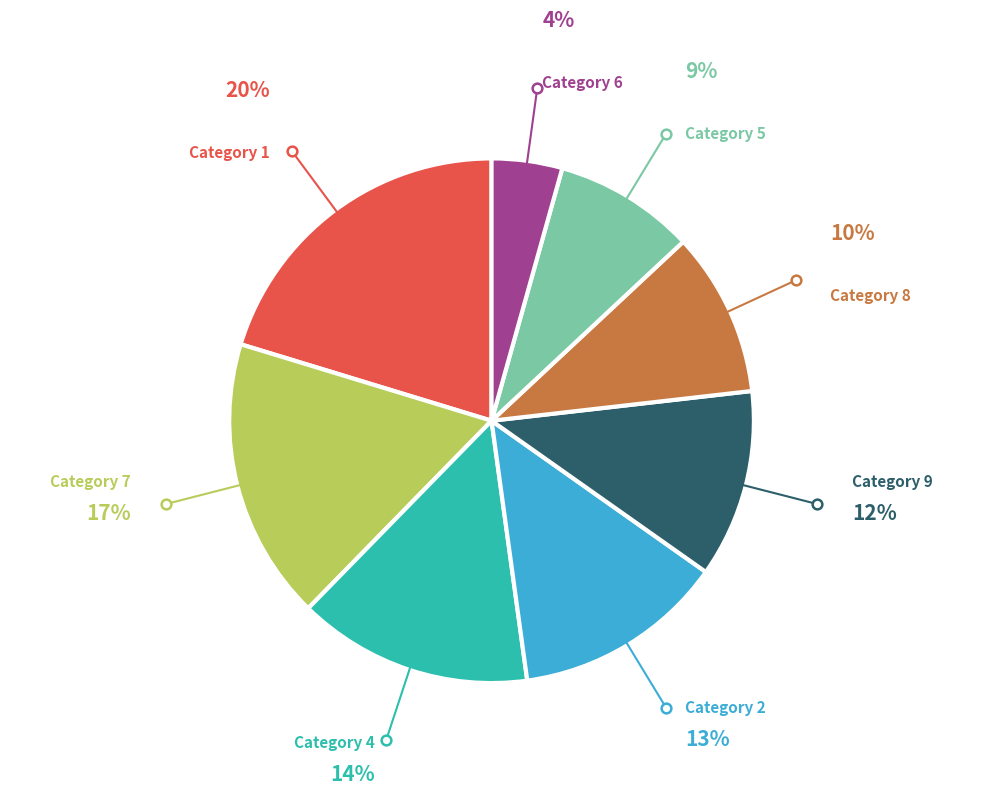

Does any single category account for the majority?

No